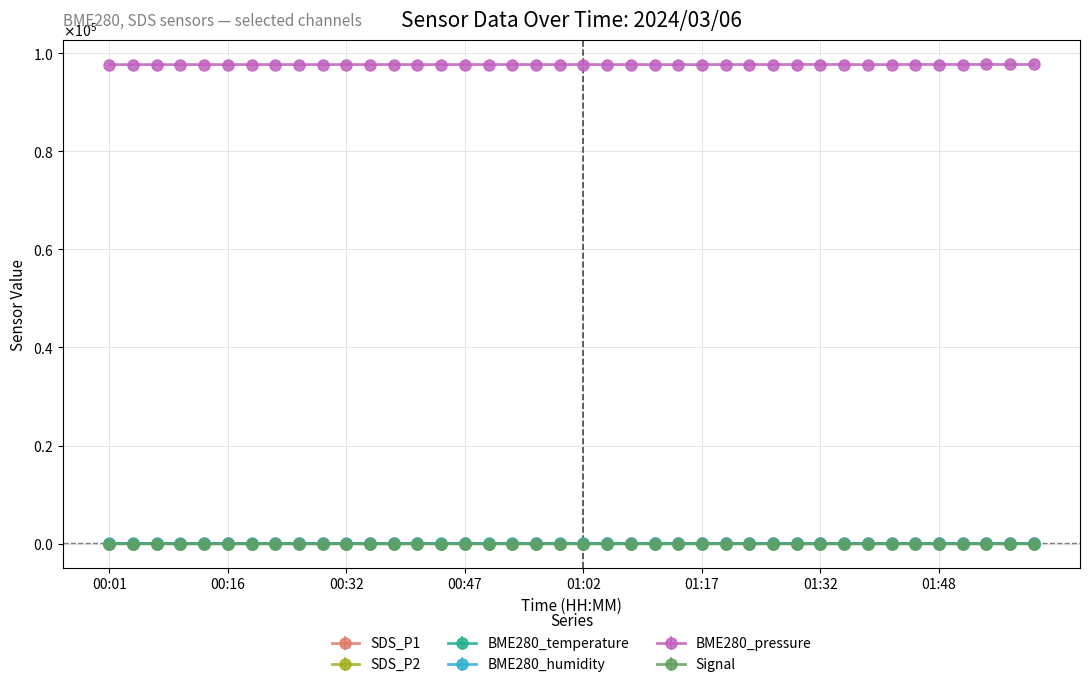

What is the difference between the maximum and minimum values in the SDS_P1 series?

19.5